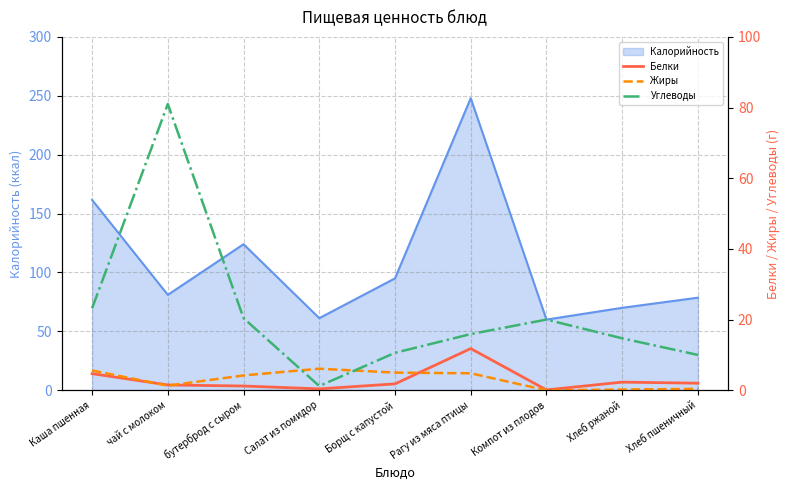

What is the value of the Углеводы point at the 8th from the left?

14.7